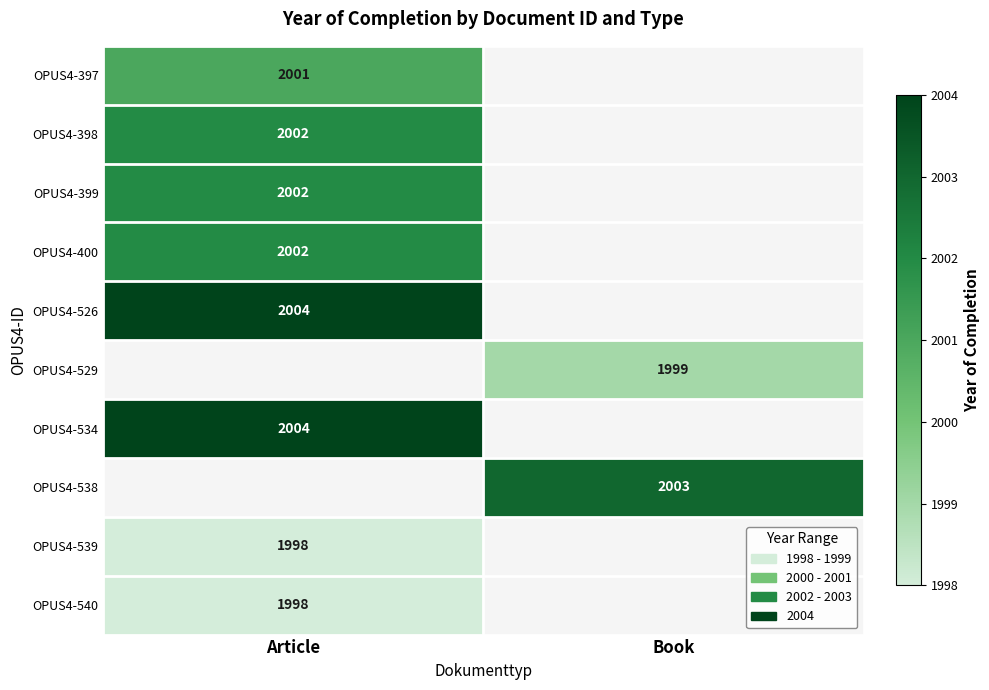

The OPUS4-398 series shows 2719 at Article. True or false?

False